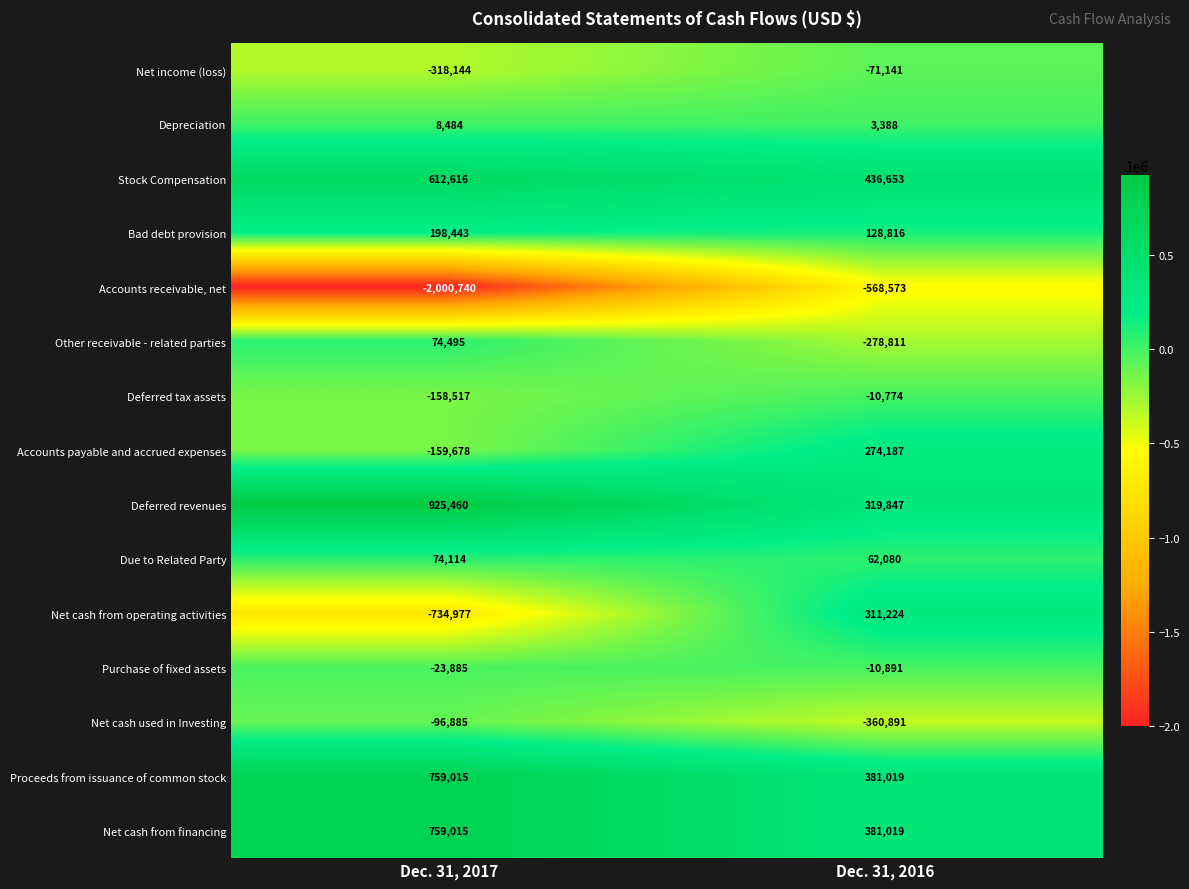

Is it true that Other receivable - related parties equals -278811 at Dec. 31, 2016?

True